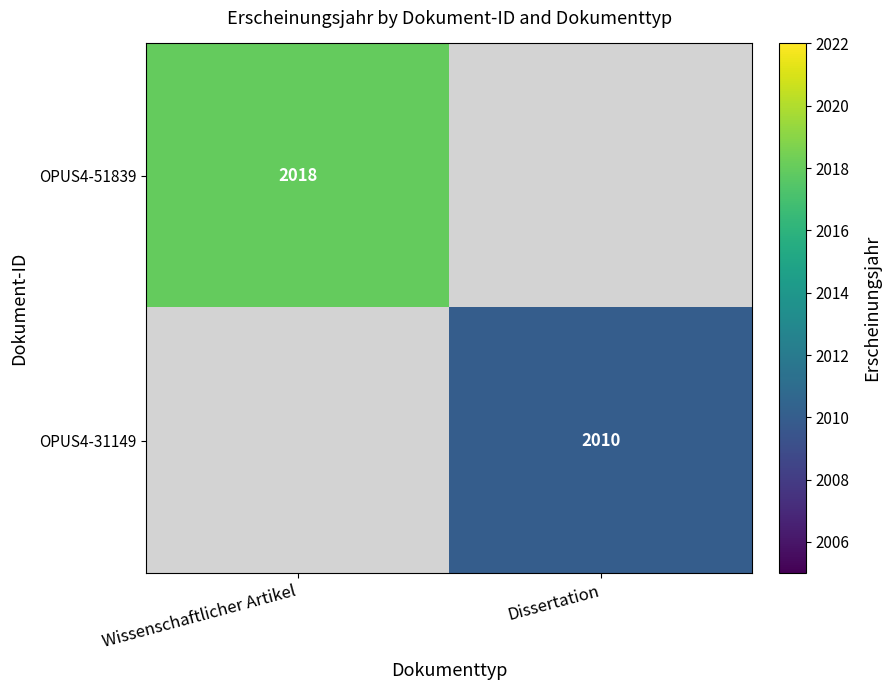

What is the greatest value displayed?

2018.0